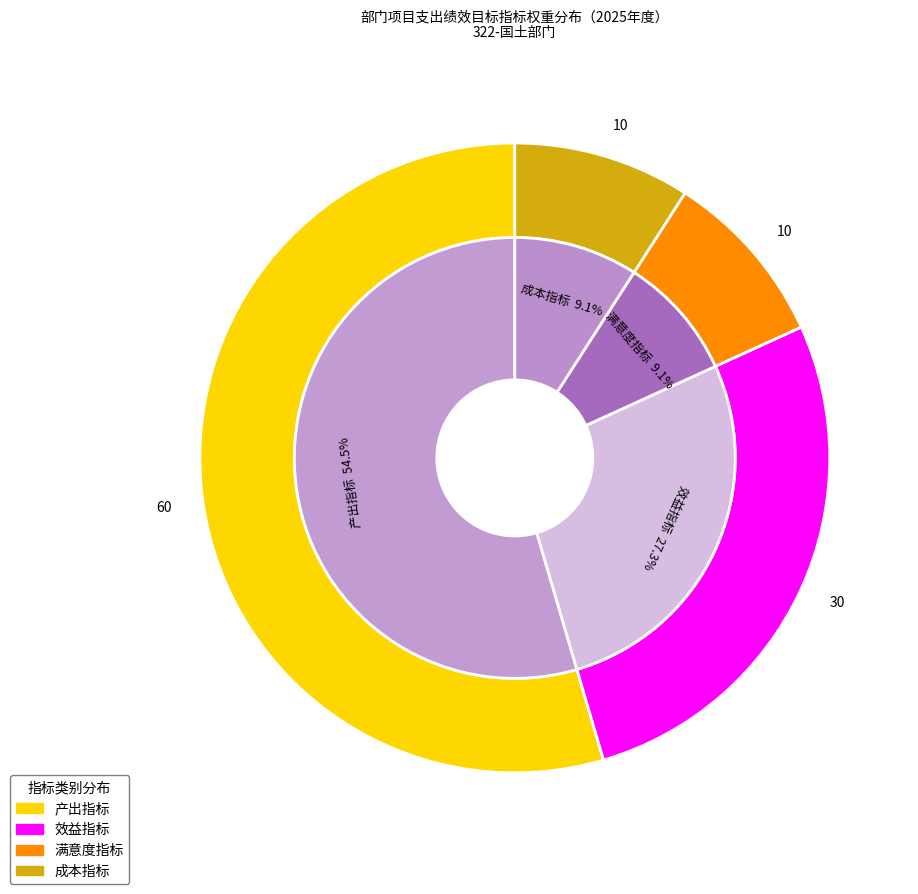

Which has a higher value, 满意度指标 or 产出指标?

产出指标